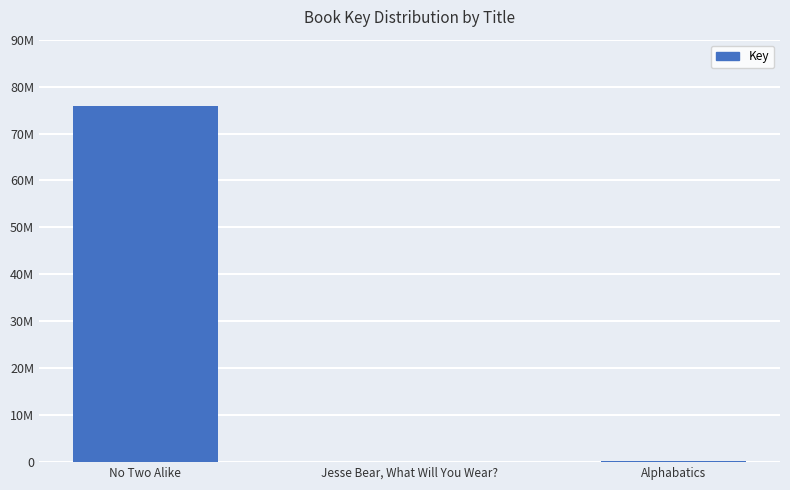

Approximately how many times larger is the value at No Two Alike compared to Alphabatics?

240.0